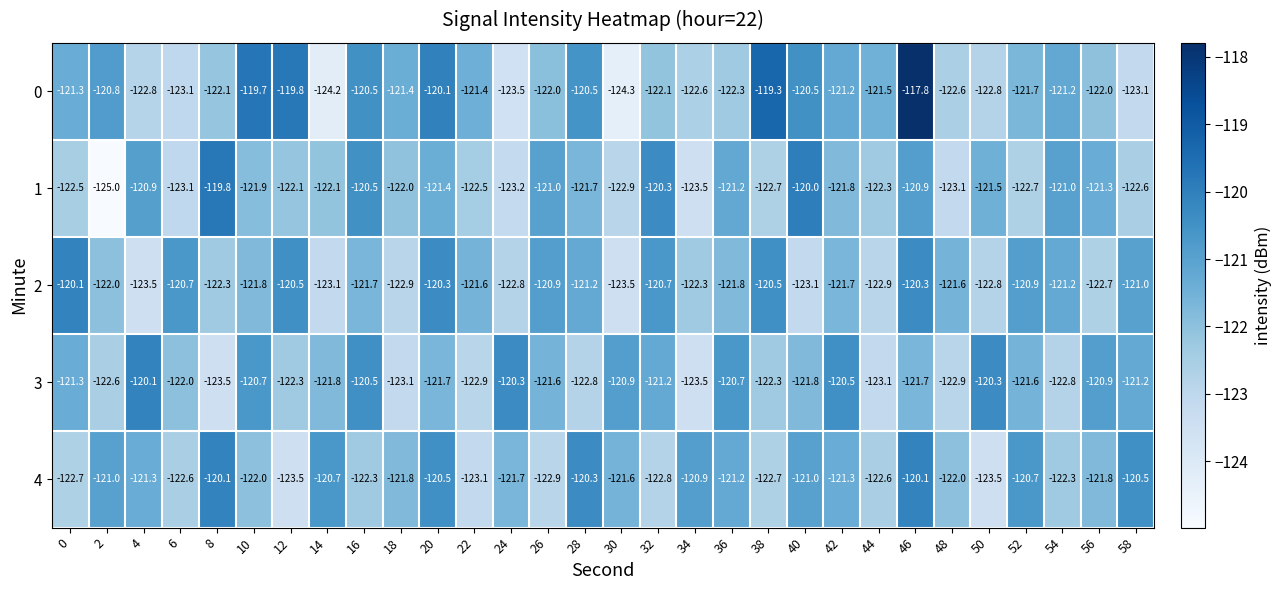

How many values in the 2 series are below -121?

20